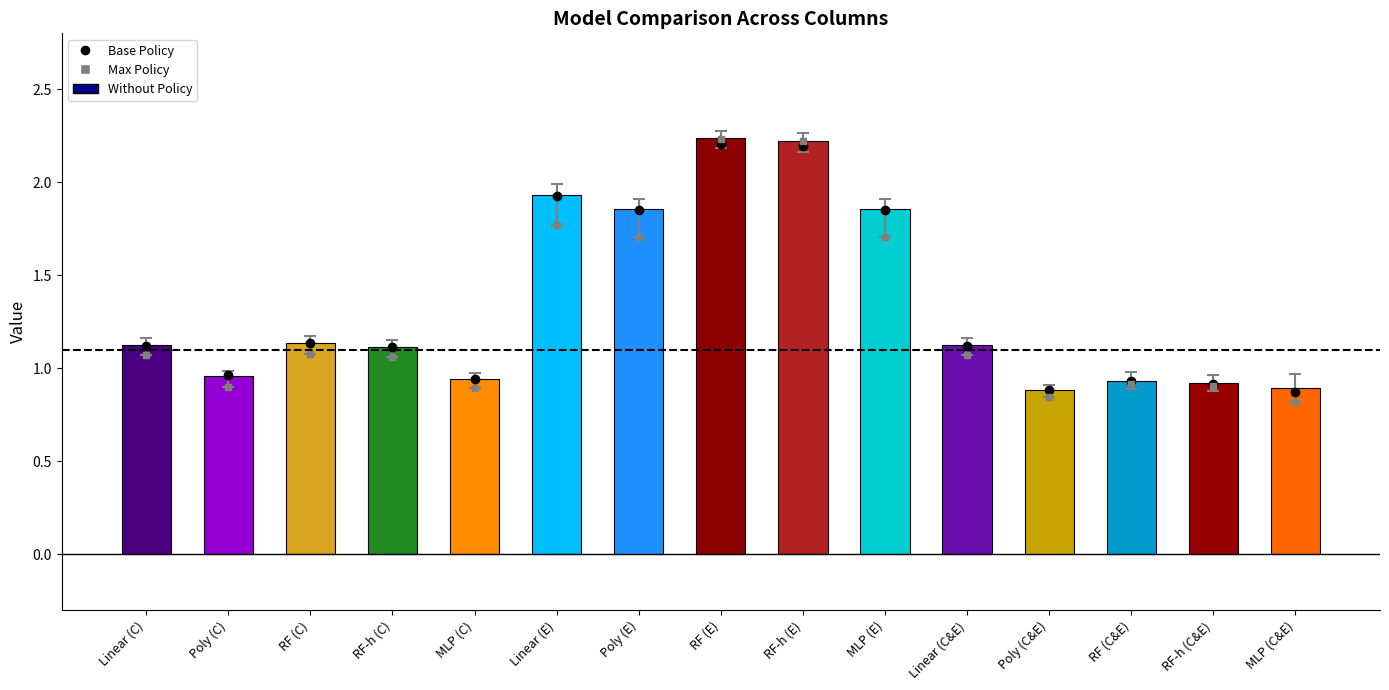

Between Linear (C) and RF-h (E), which is larger?

RF-h (E)